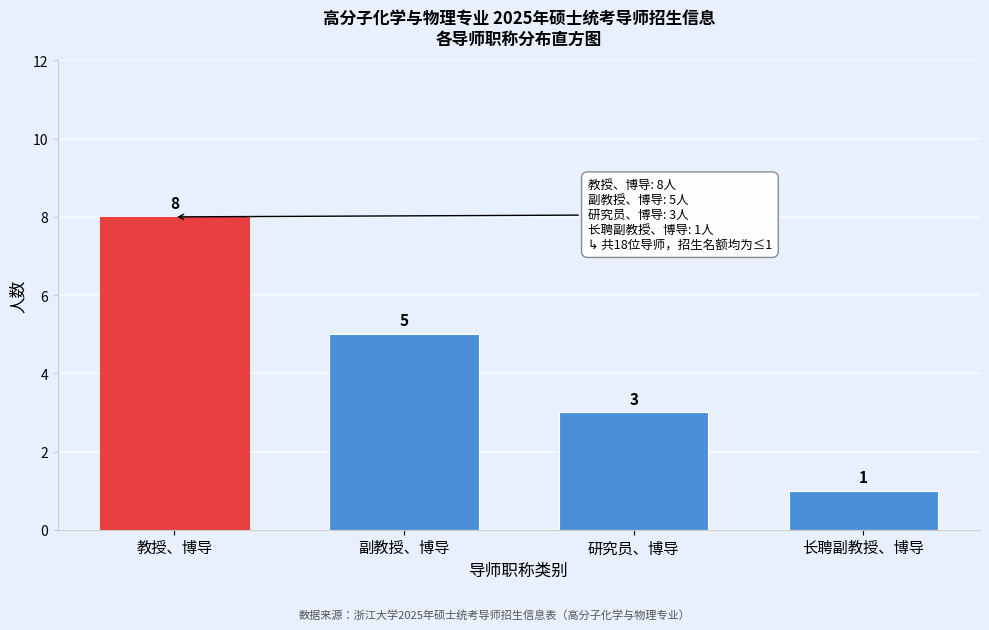

Reading right to left, list all the values displayed in this chart.

长聘副教授、博导=1	研究员、博导=3	副教授、博导=5	教授、博导=8